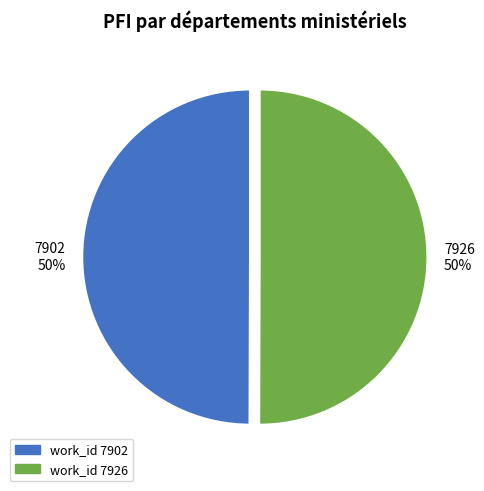

What is the ratio of the value at work_id 7926 to the value at work_id 7902?

1.0